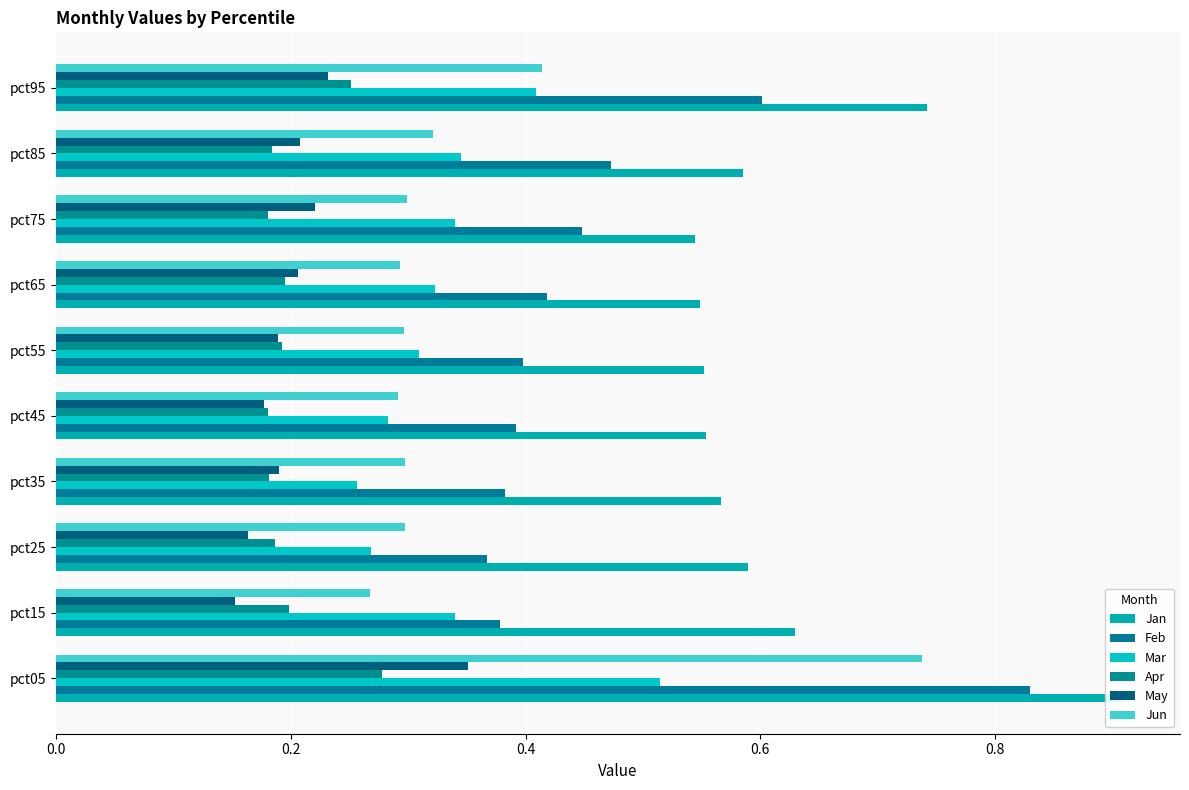

How many May values are between 0 and 1?

10